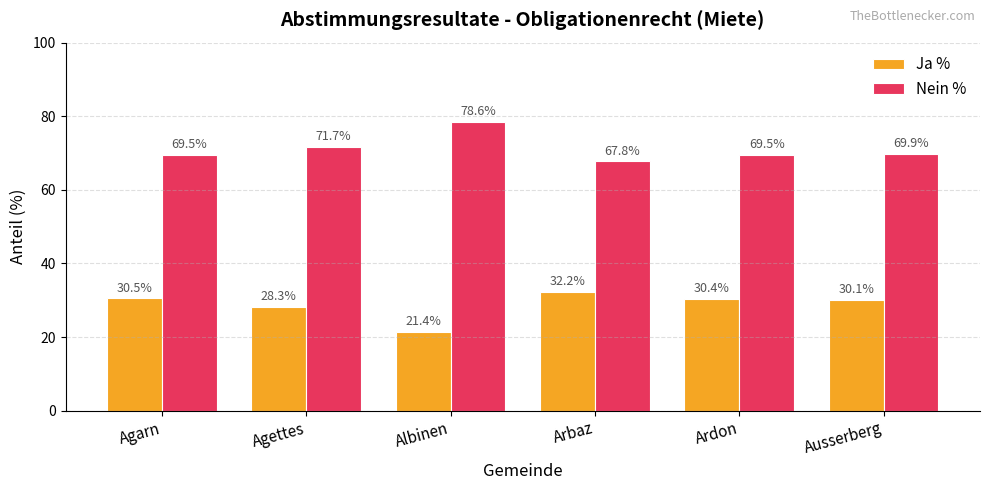

Is it true that Ja % equals 18.3 at Ausserberg?

False